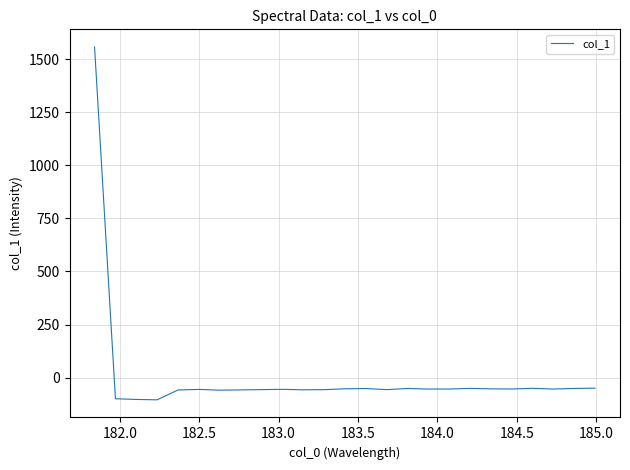

What is the smallest value displayed?

-105.1